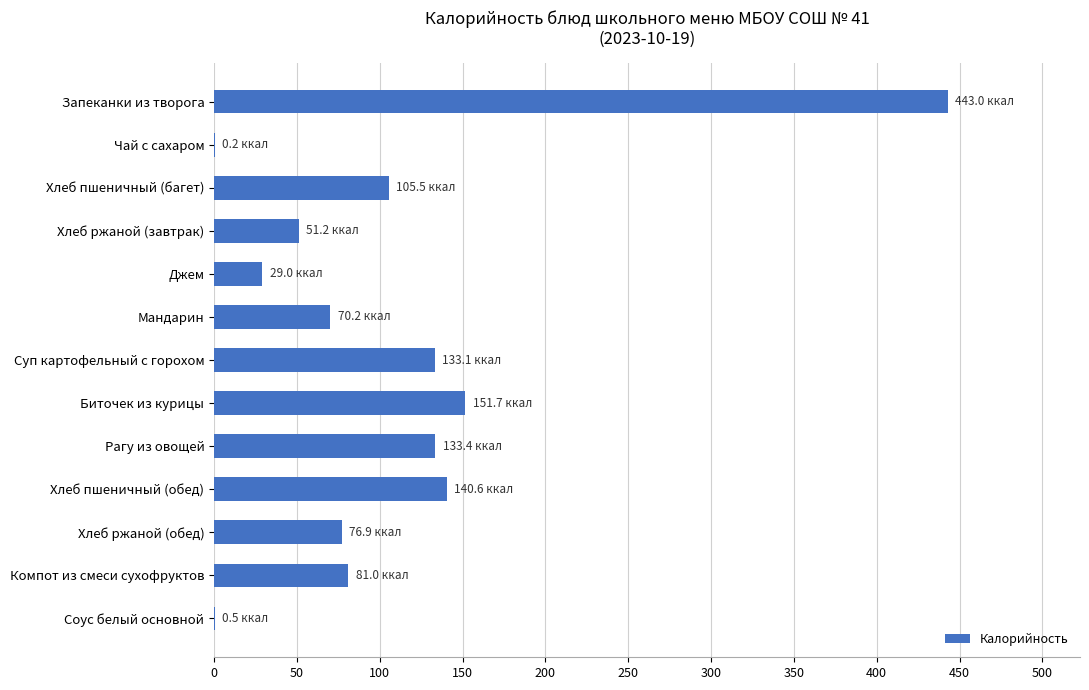

At which label is the value closest to 221?

Биточек из курицы